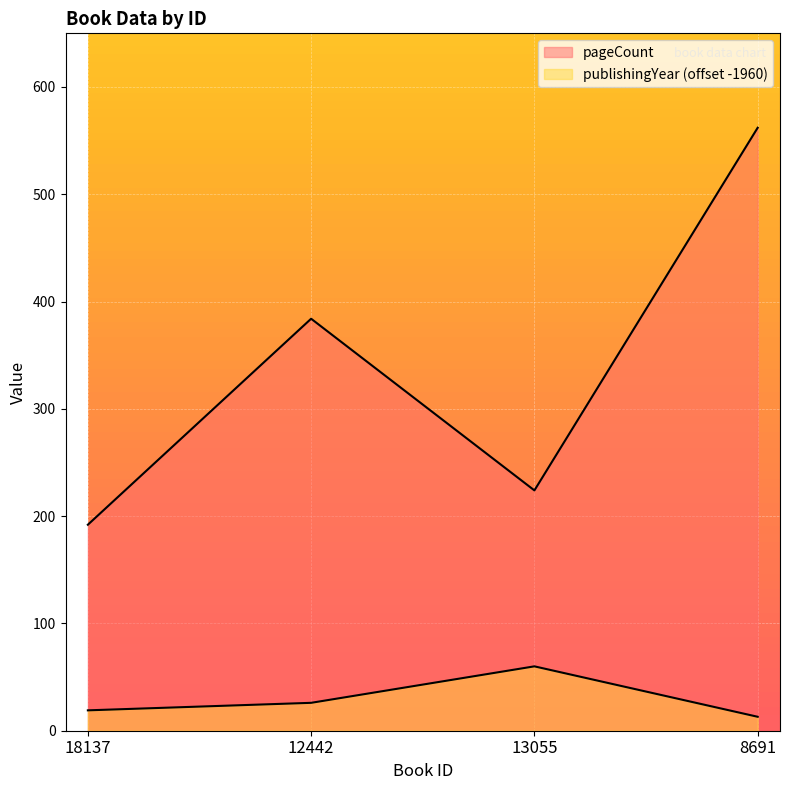

True or false: publishingYear and pageCount cross at least once.

False